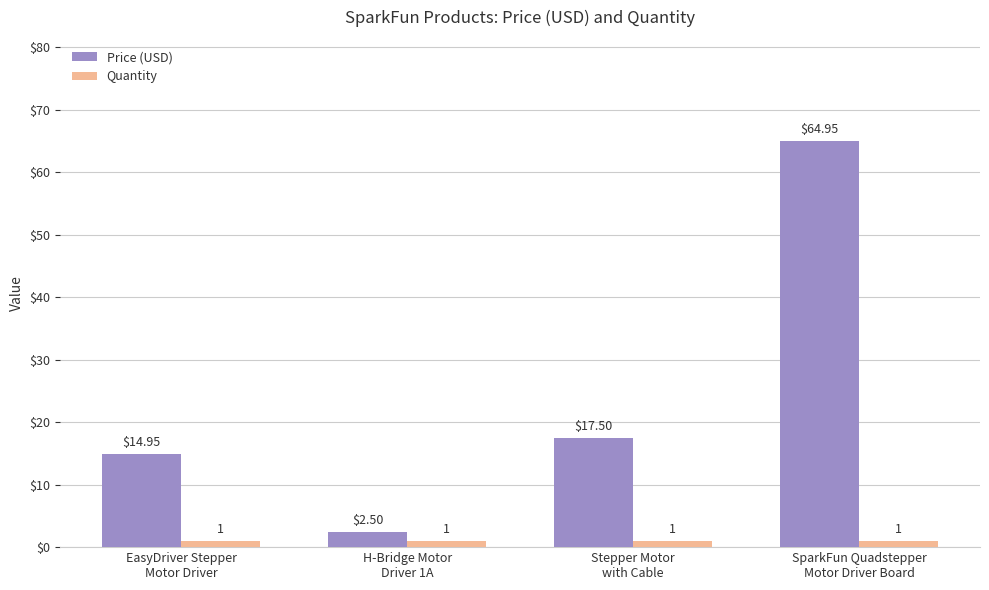

Which series has the largest range (max minus min)?

Price (USD)